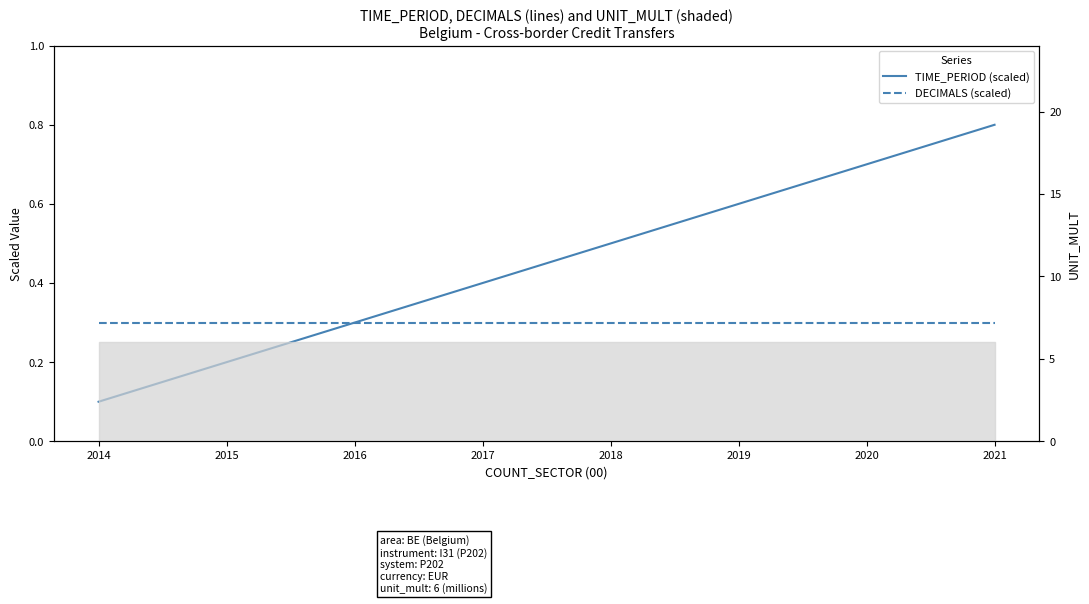

At 2020, list the series in order from largest to smallest.

TIME_PERIOD (scaled), DECIMALS (scaled)